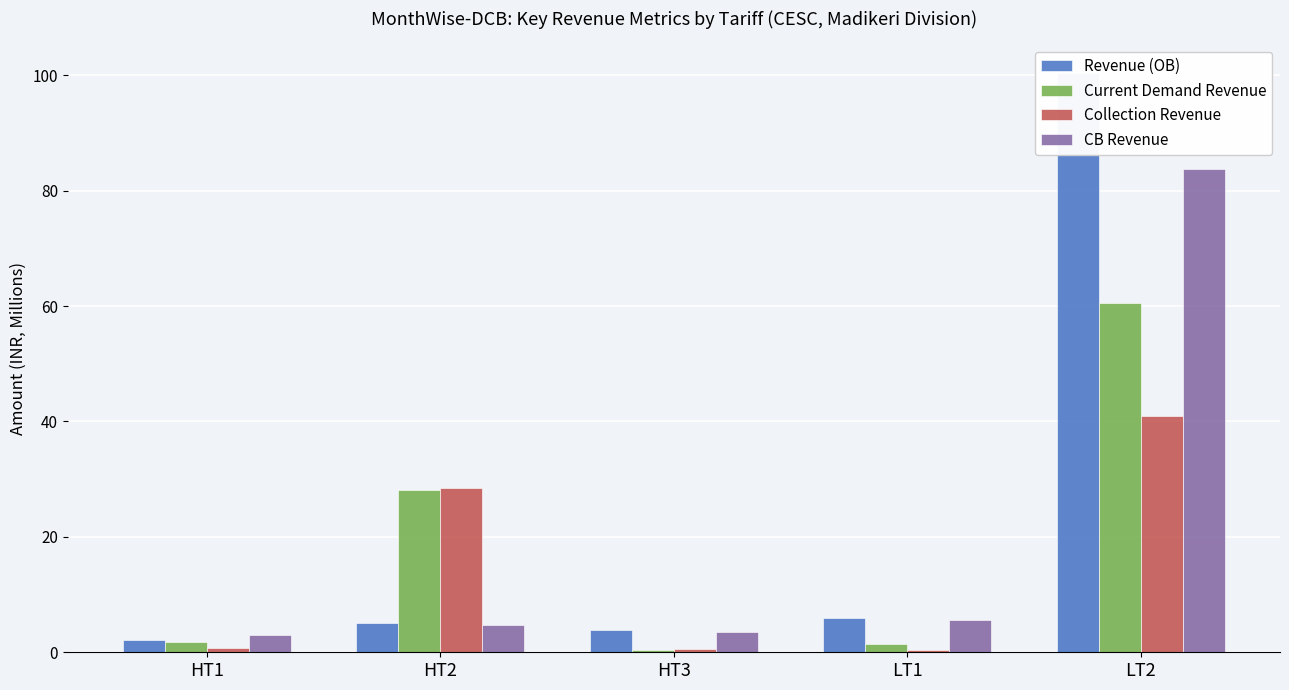

How many bars are there in each group?

4